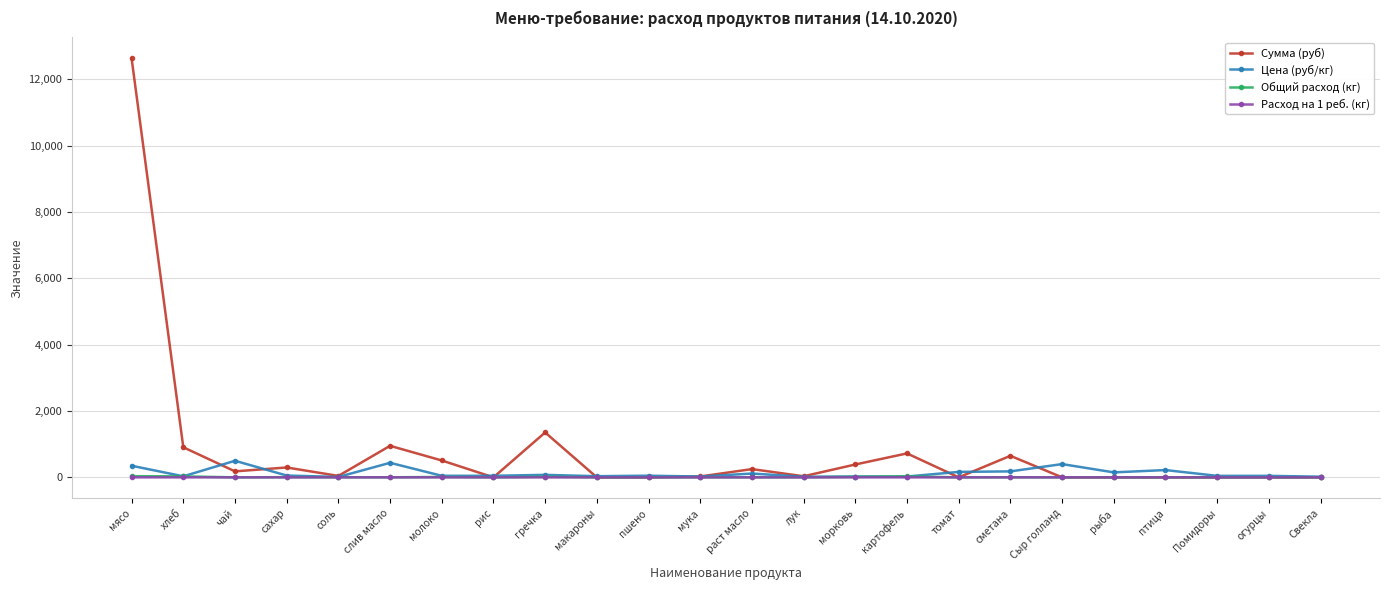

How many categories are shown in the chart?

24